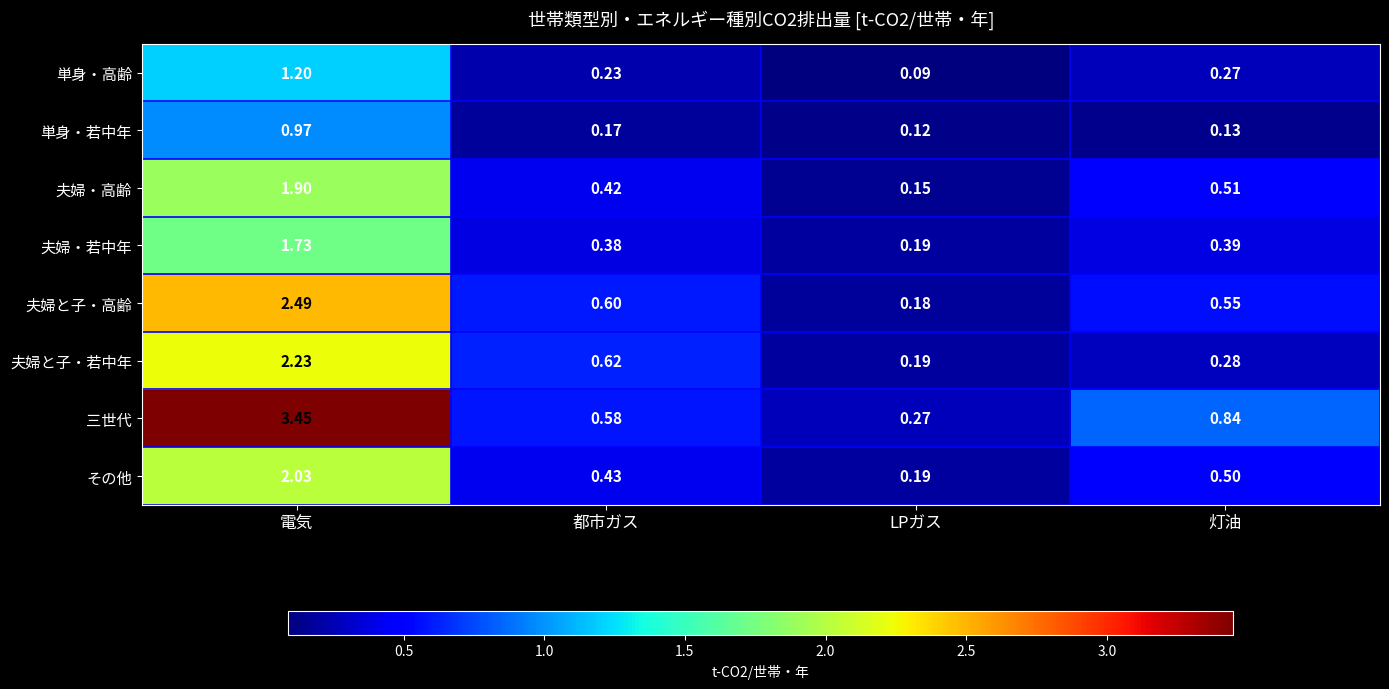

Which series changed the most between 都市ガス and 灯油?

夫婦と子・若中年